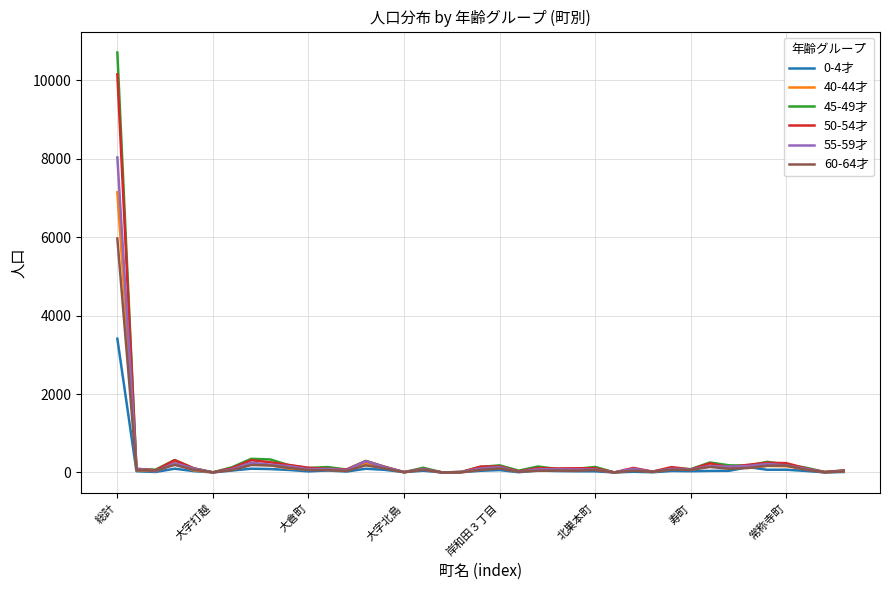

Which series has the widest spread of values?

45-49才